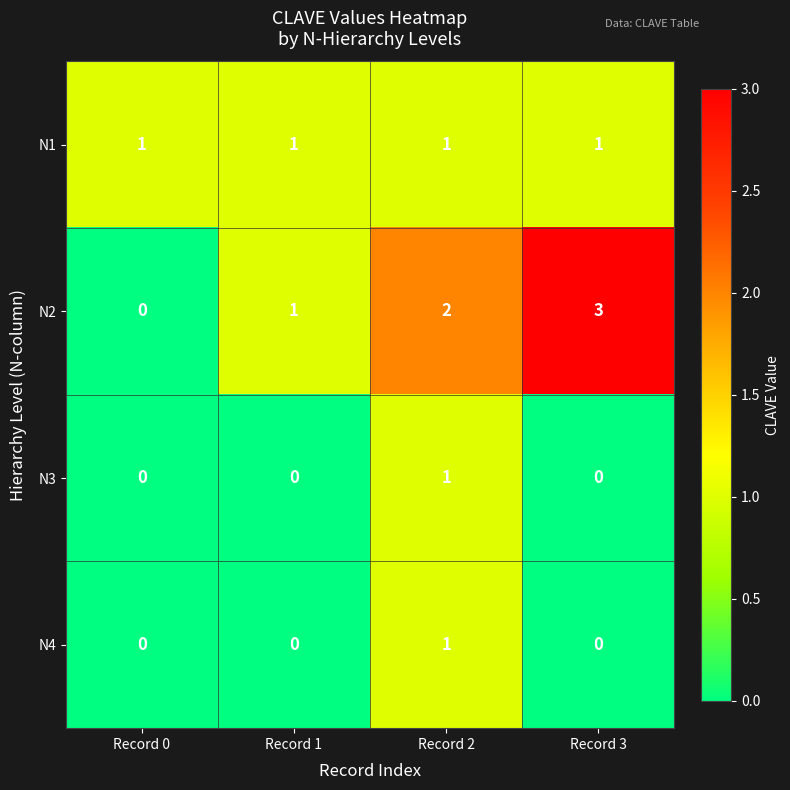

What is the sum of the N2 values at Record 2 and Record 1?

3